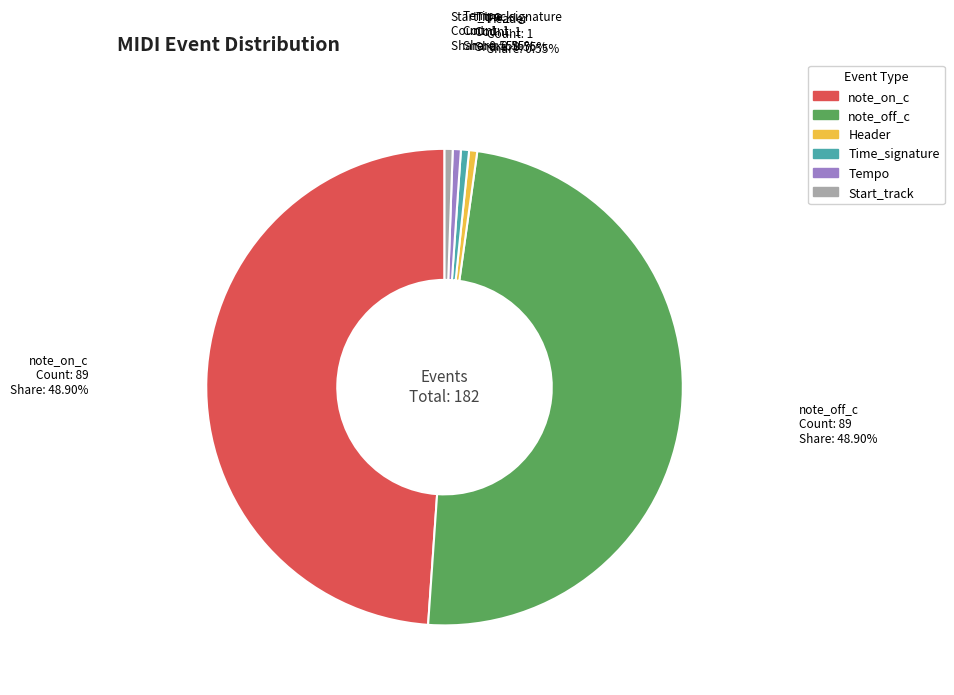

Which has a higher value, Tempo or note_off_c?

note_off_c